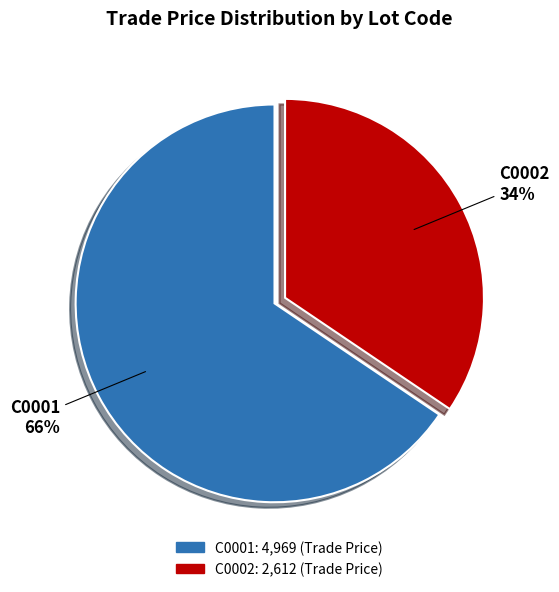

How many slices are in this pie chart?

2